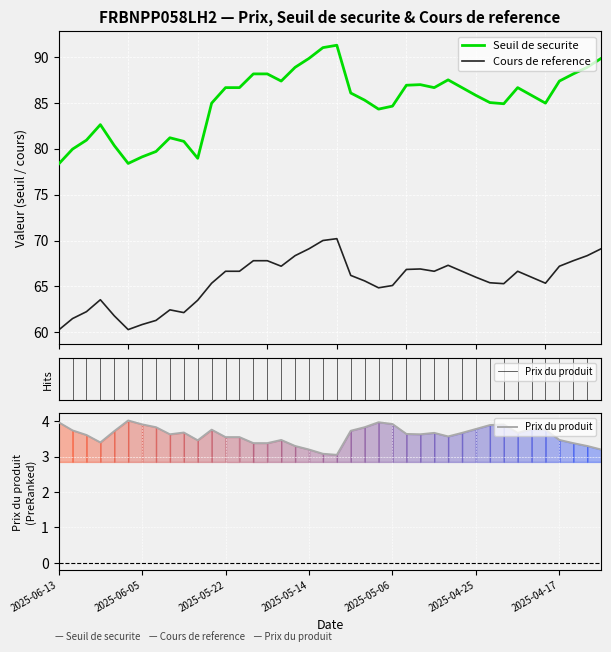

What is the value of the Seuil de securite point at the 30th from the left?

86.6